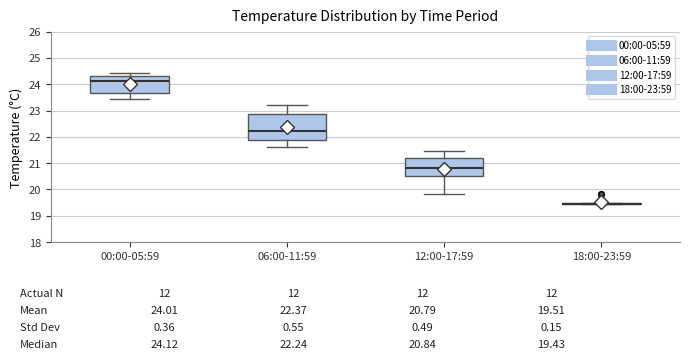

Comparing the boxes themselves (not the whiskers), which one is the tallest?

06:00-11:59